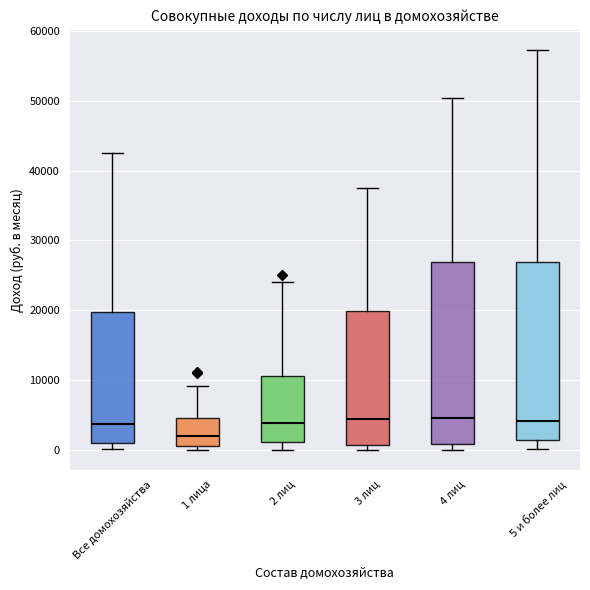

Where is the lower edge of the box for 1 лица on the y-axis? The values are not printed on the chart, so give them approximately, as read against the axis.

1000